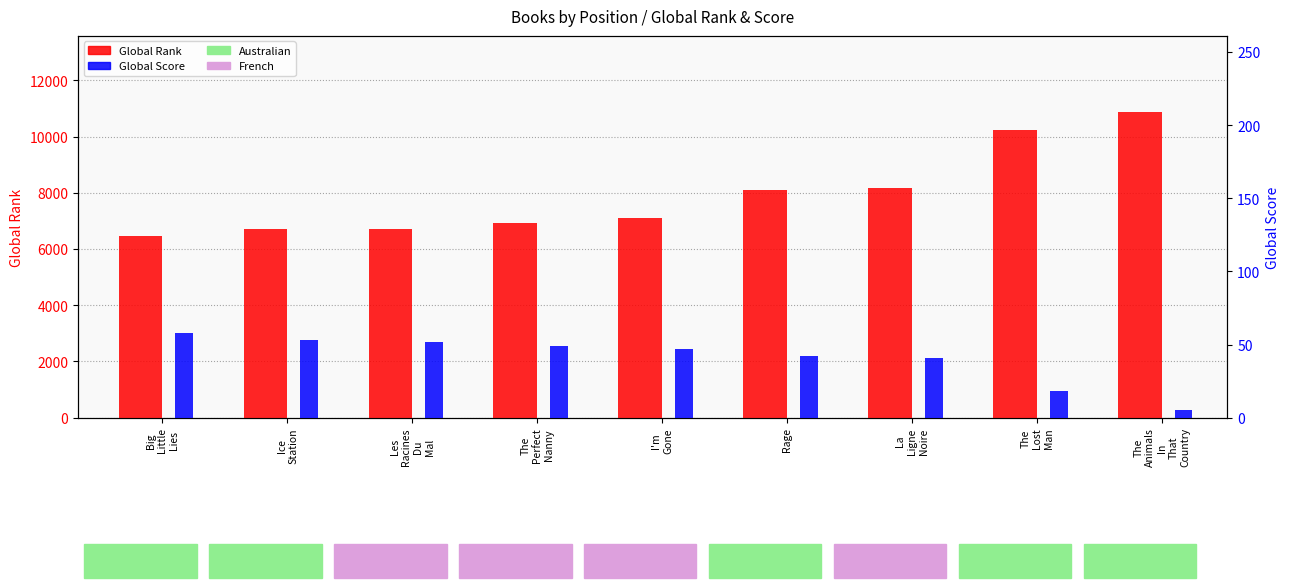

Which series has the widest spread of values?

Global Rank